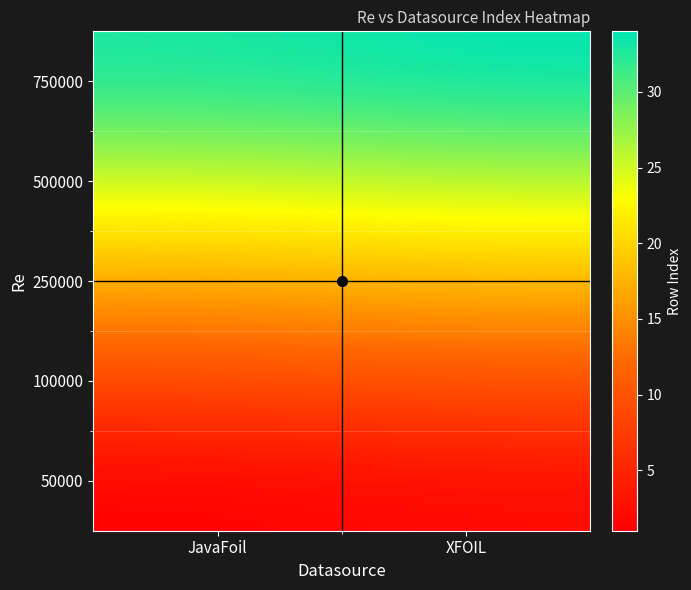

What is the smallest value displayed?

1